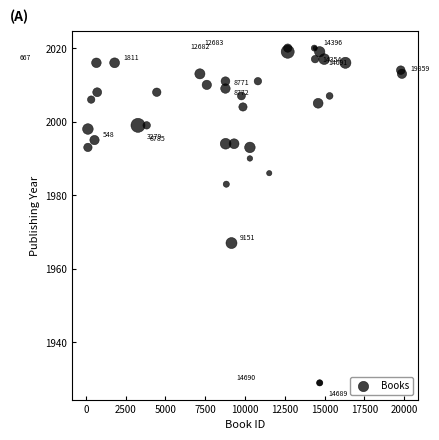

What Y value in the scatter plot is closest to 1974?

1967